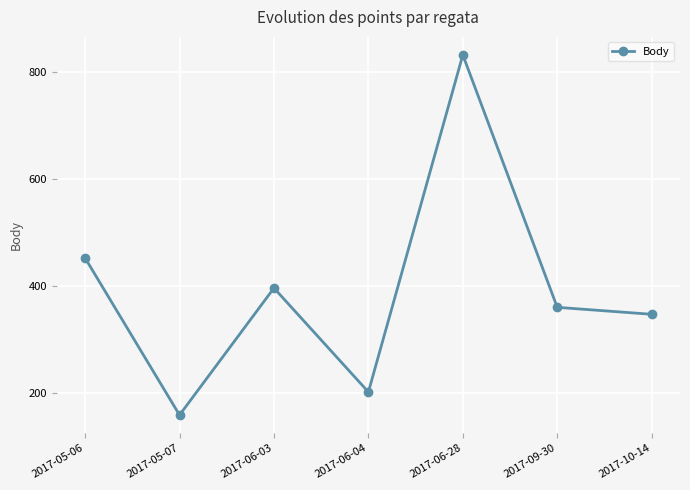

What is the value of the 7th point from the left?

347